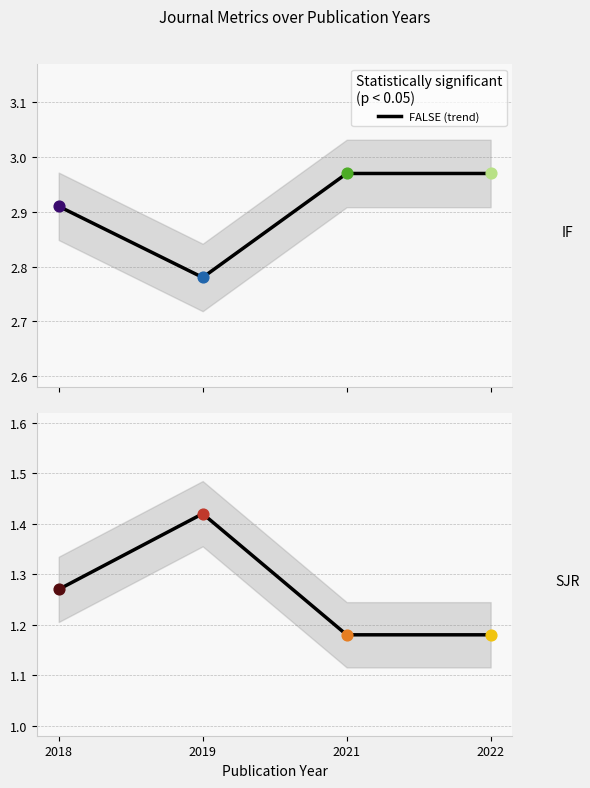

What is the total value across all series at 2021?

4.2